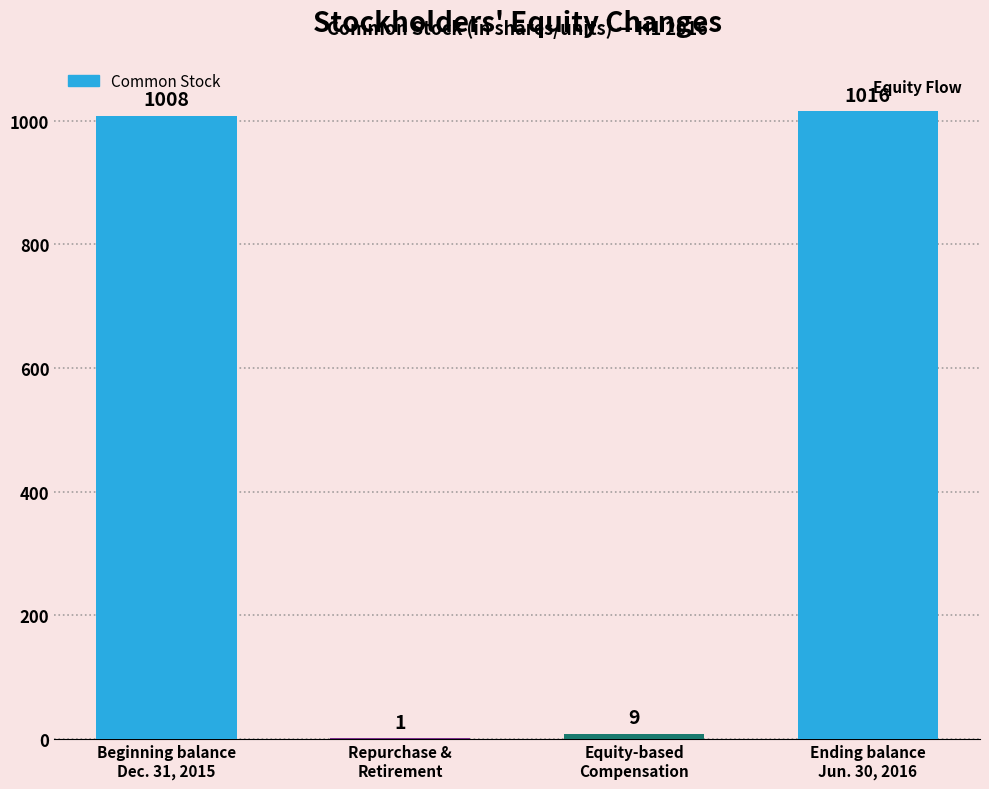

What is the maximum value shown in the chart?

1016